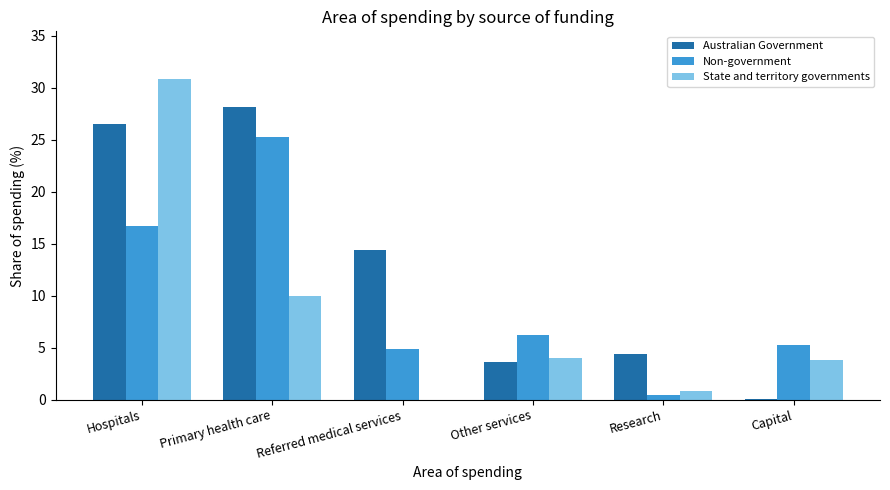

What is the sum of all Non-government values?

58.8